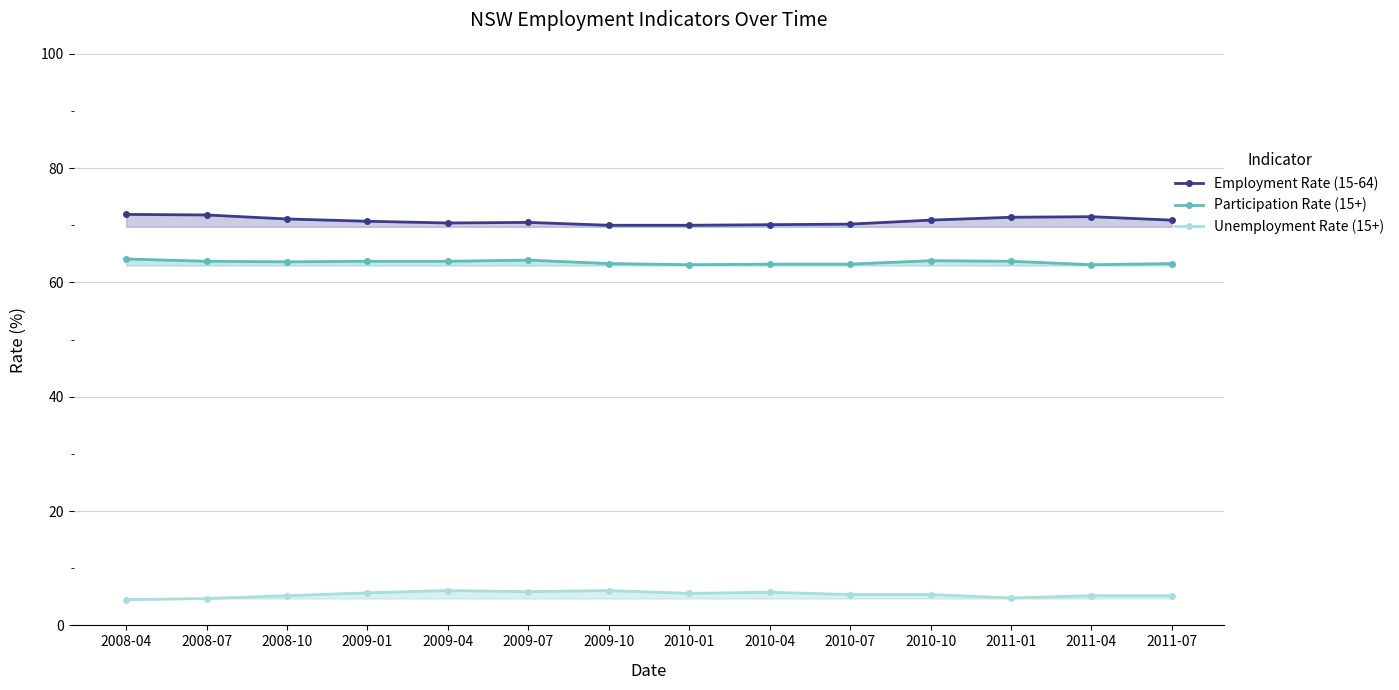

List the series in order of their peak value, lowest first.

Unemployment Rate (15+), Participation Rate (15+), Employment Rate (15-64)